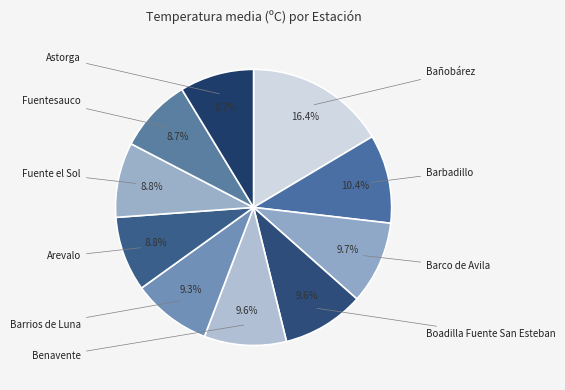

True or false: Barco de Avila accounts for 10% of the total.

True